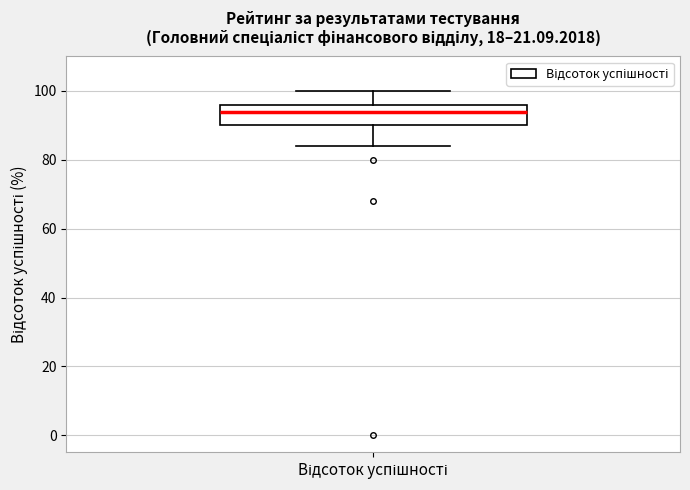

Read this box plot against the y-axis: the position of the median line, the range covered by the box, and the ends of both whiskers. The values are not printed on the chart, so give them approximately, as read against the axis.

median 94, box 90 to 96, whiskers 84 to 100